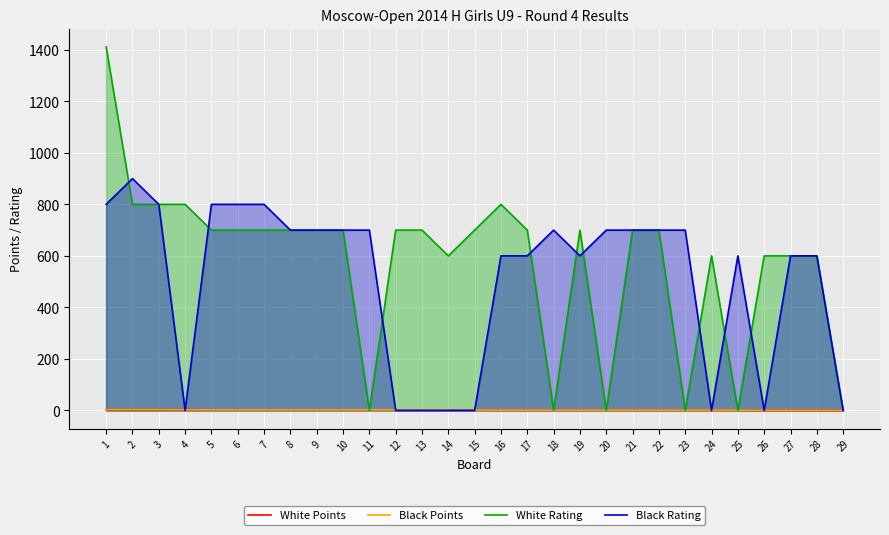

What is the difference between the maximum and minimum values in the Black Rating series?

900.0